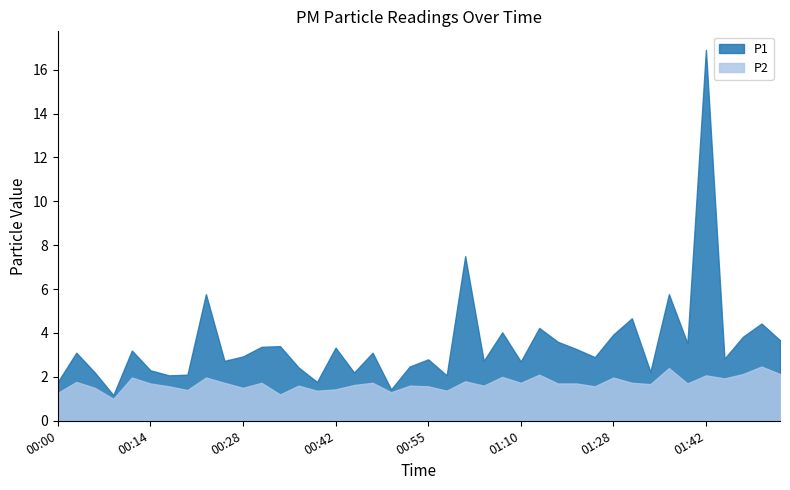

True or false: P1 has more than 0 interior local peaks.

True